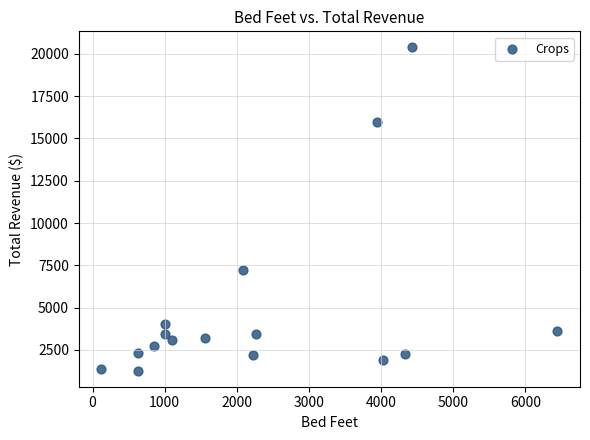

What Y value in the scatter plot is closest to 10828?

7220.0